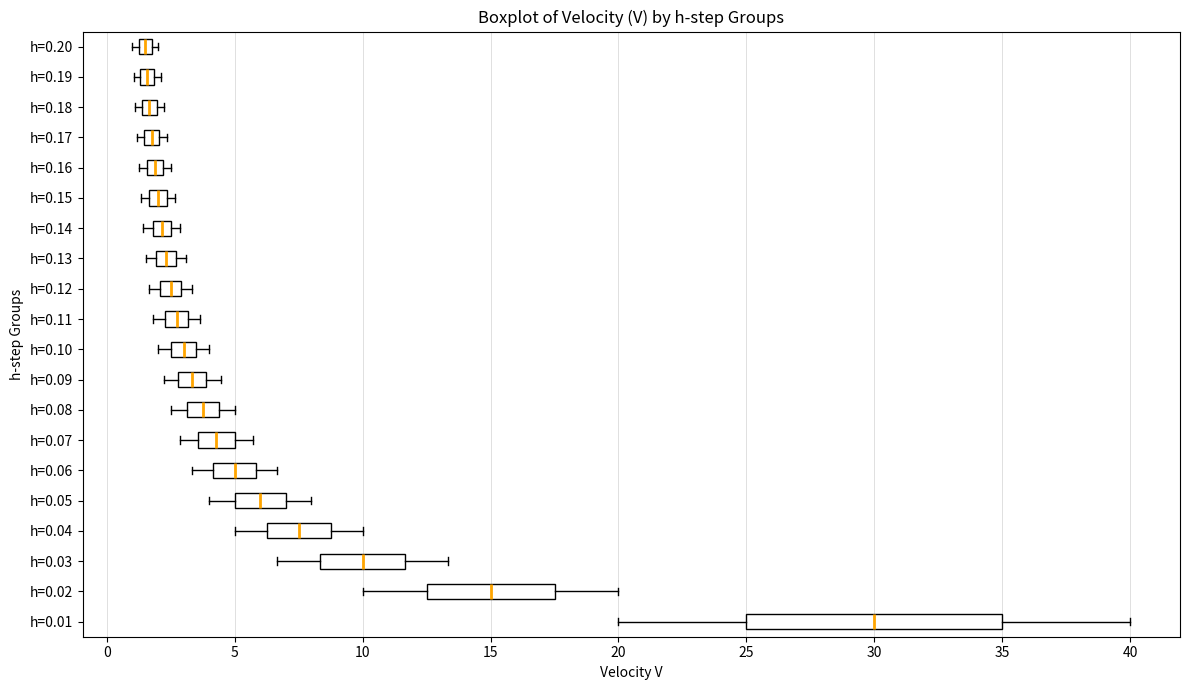

Where does the median line of the box for h=0.15 sit on the x-axis? The values are not printed on the chart, so give them approximately, as read against the axis.

2.0